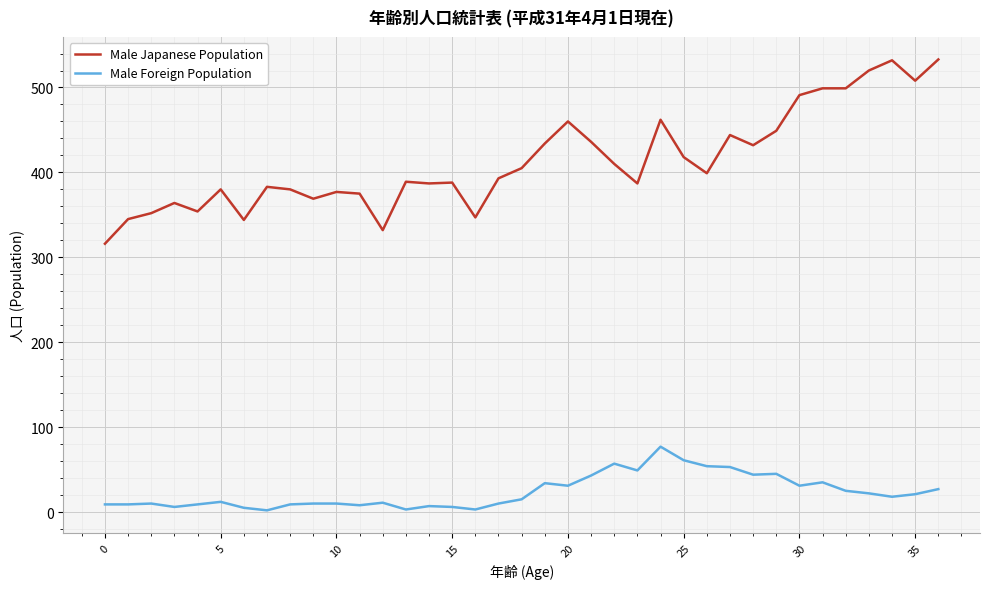

Which series has the largest total across all categories?

Male Japanese Population